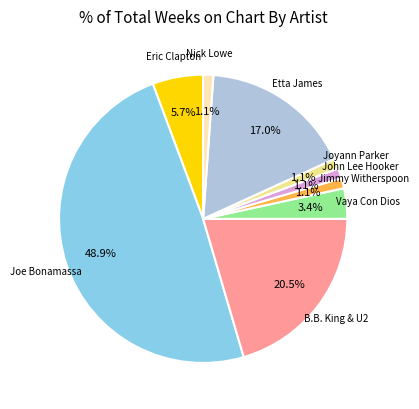

Is there a majority slice in this chart?

No